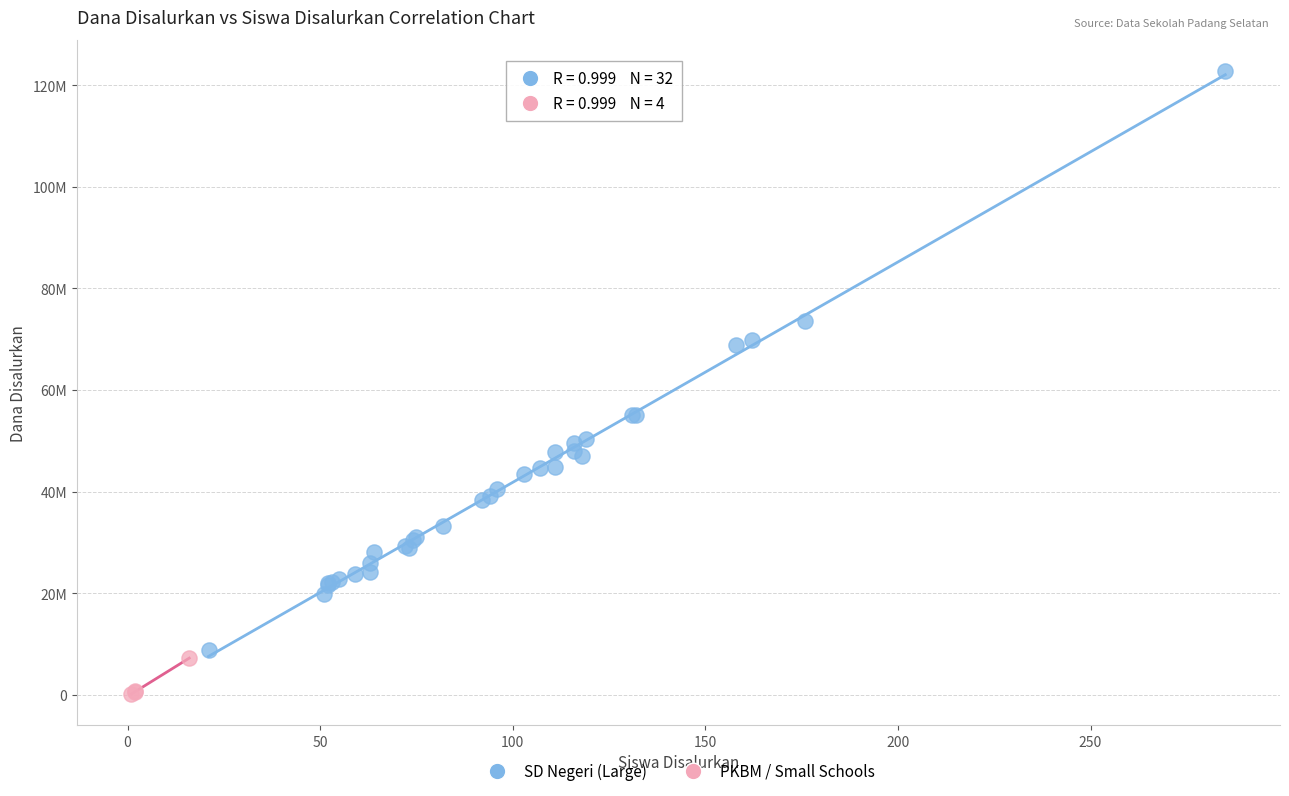

What are all the series names shown in the legend?

SD Negeri (Large), PKBM / Small Schools